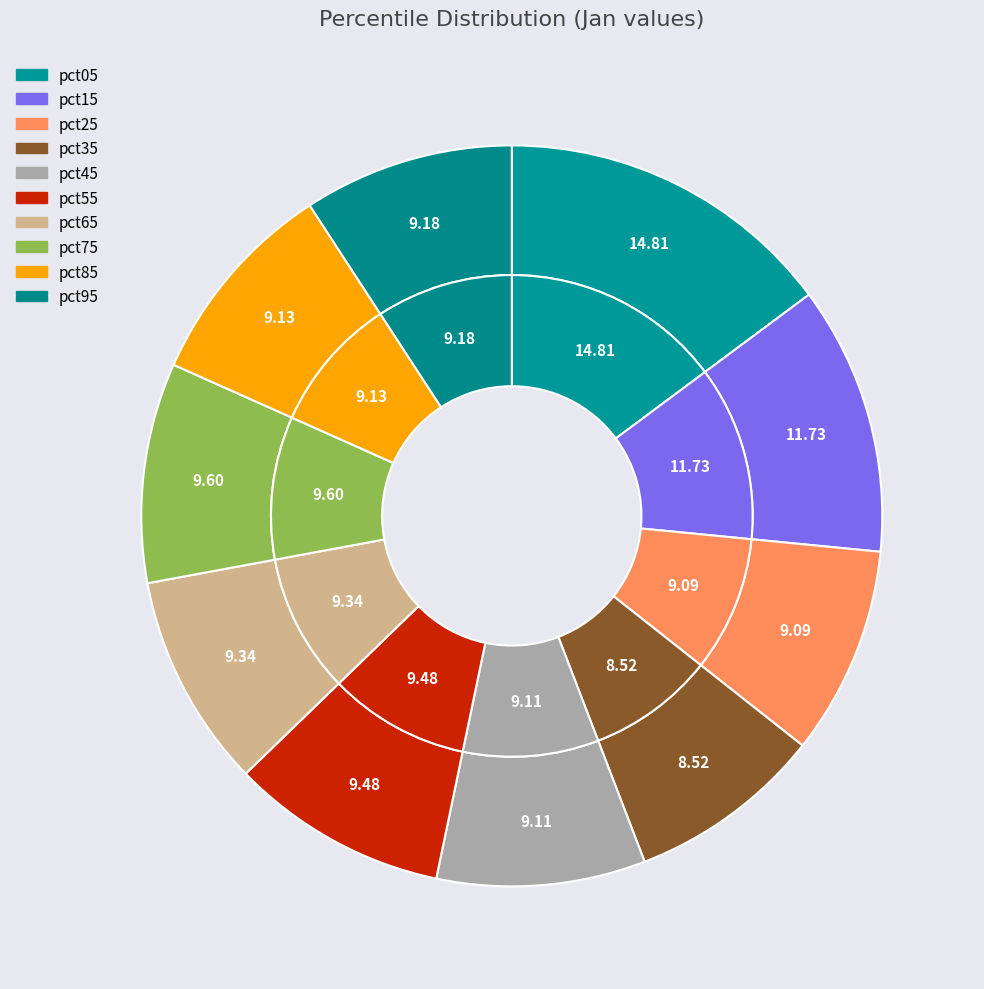

To the nearest percent, what is the difference between the largest and smallest slice percentages?

6%